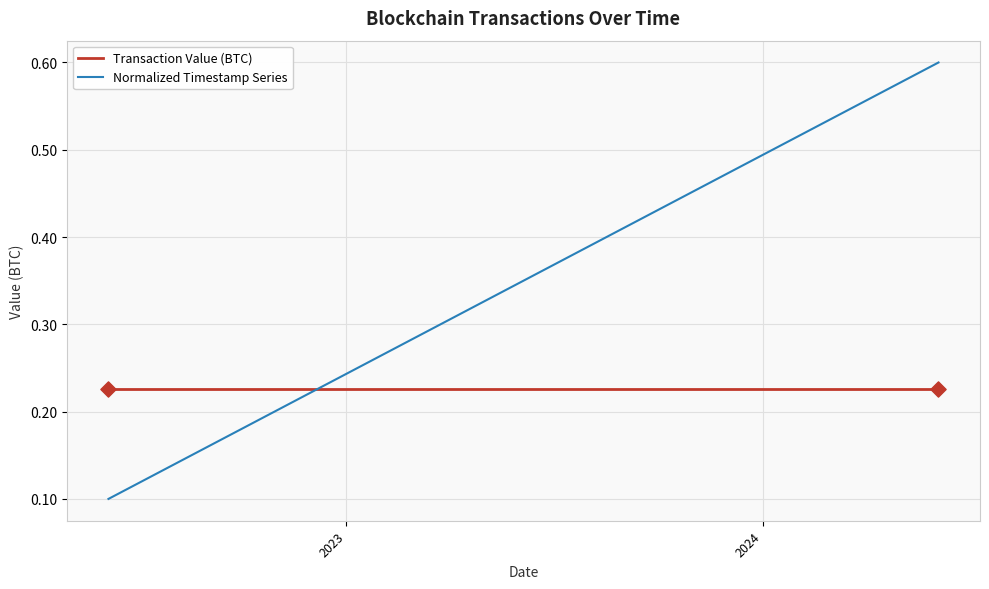

Which series has the largest range (max minus min)?

Normalized Timestamp Series